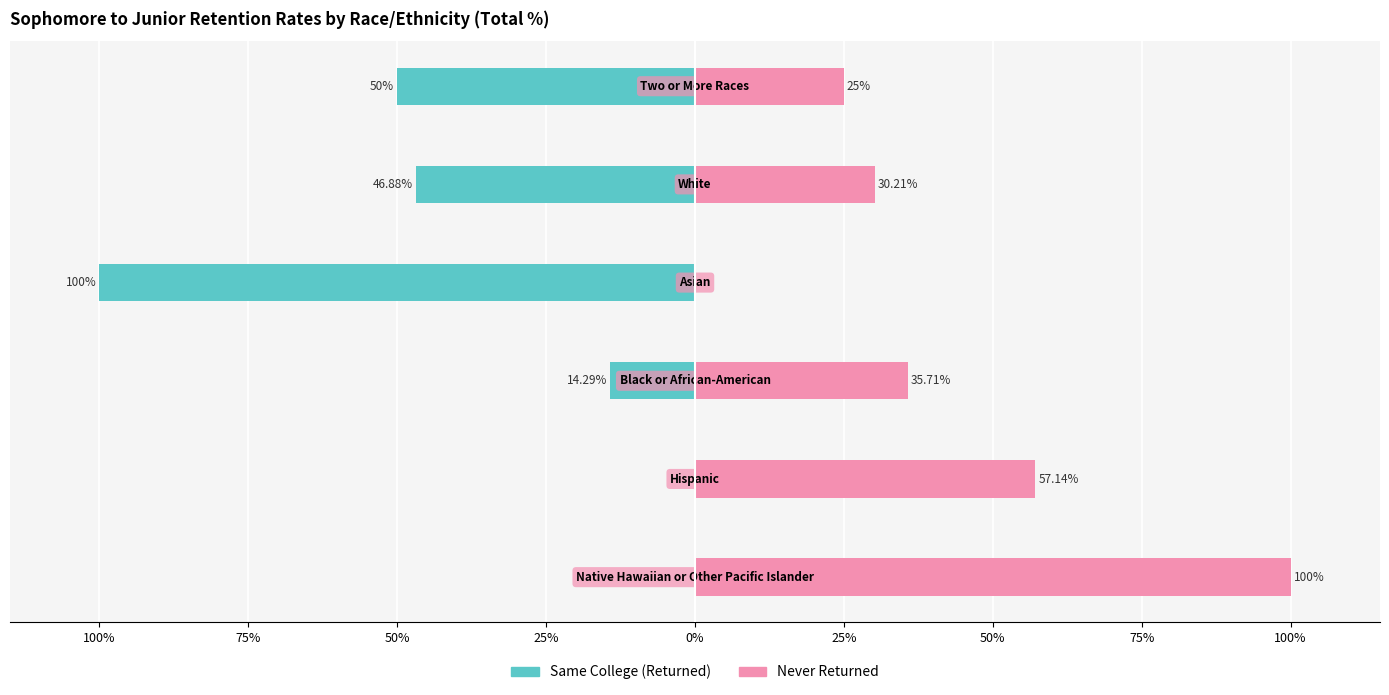

What is the difference between the second highest and second lowest values in the Never Returned series?

32.1